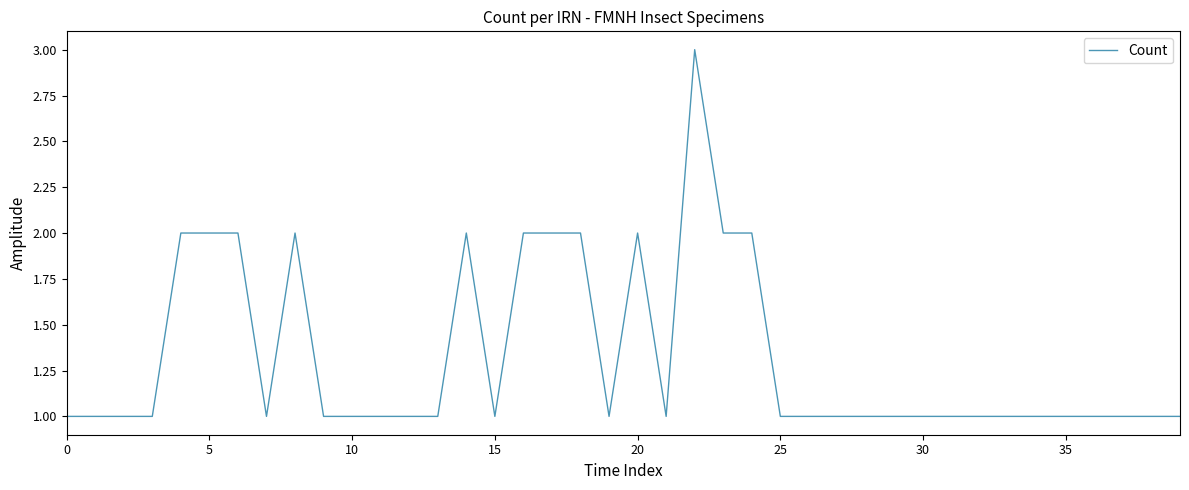

What is the maximum value shown in the chart?

3